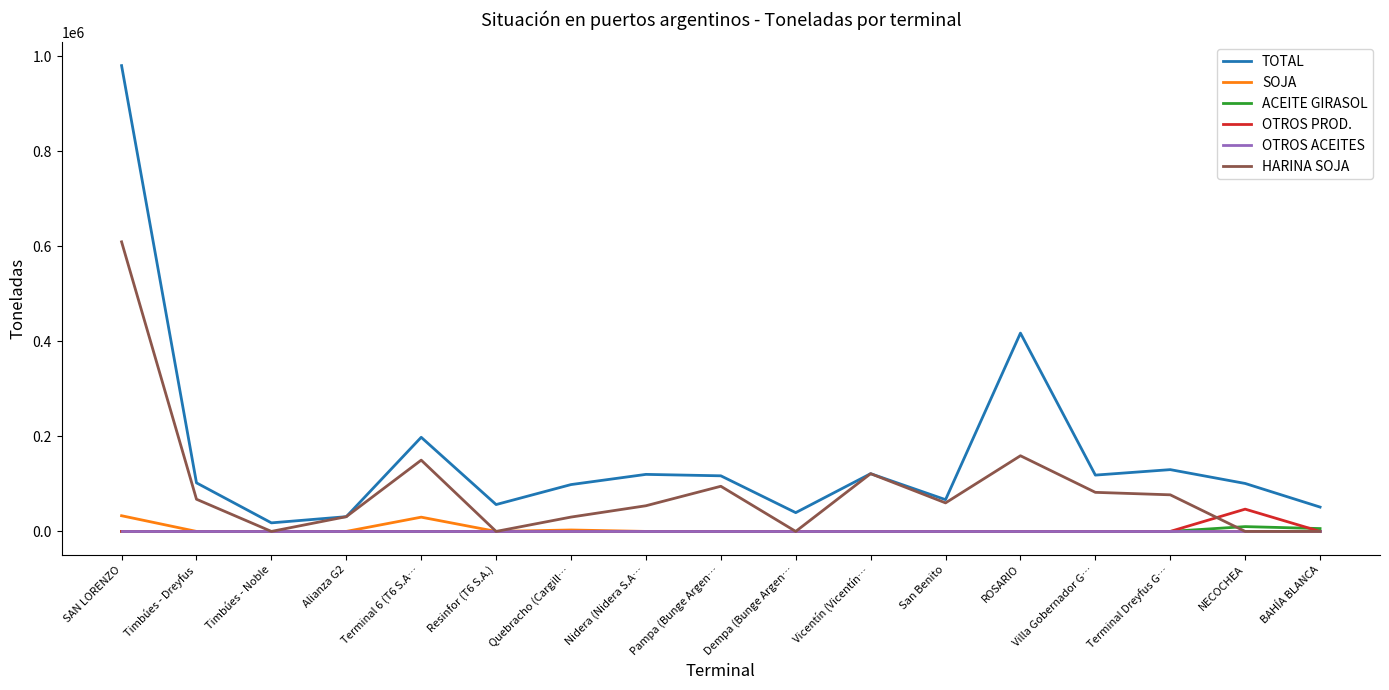

The ACEITE GIRASOL series shows 0 at Timbúes - Noble. True or false?

True